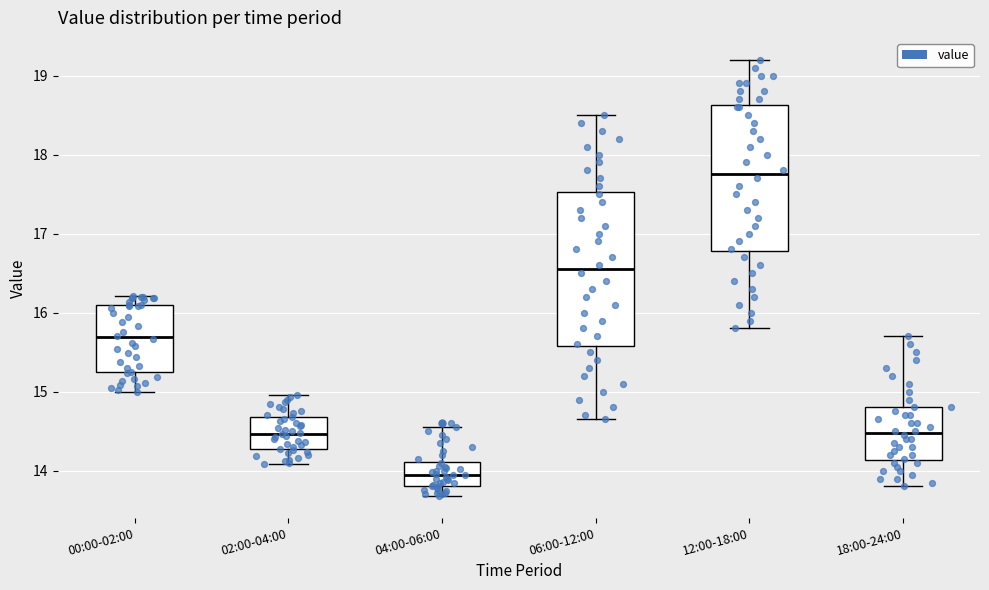

Where does the upper whisker of the box for 06:00-12:00 end on the y-axis? The values are not printed on the chart, so give them approximately, as read against the axis.

18.5